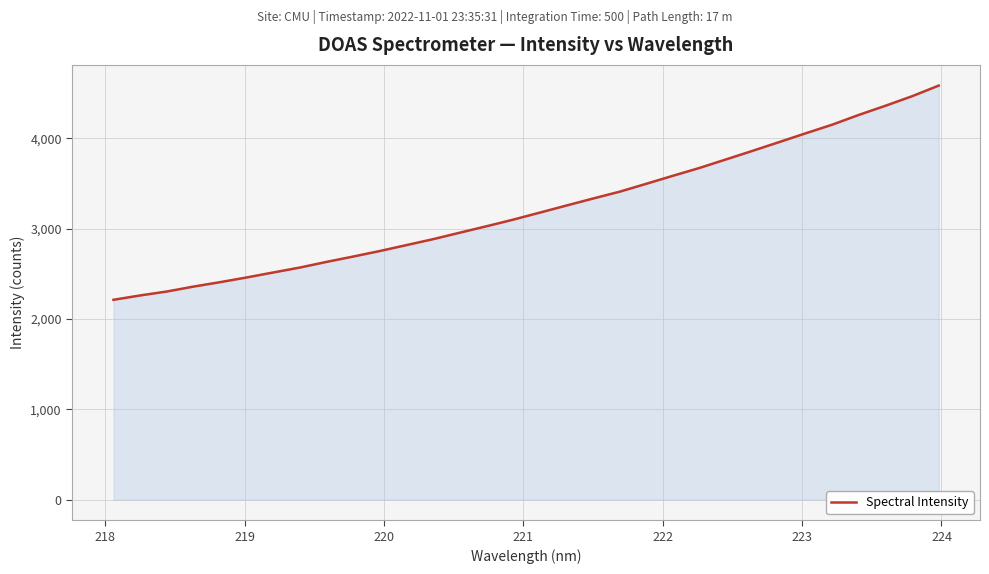

What is the maximum value shown in the chart?

4584.9